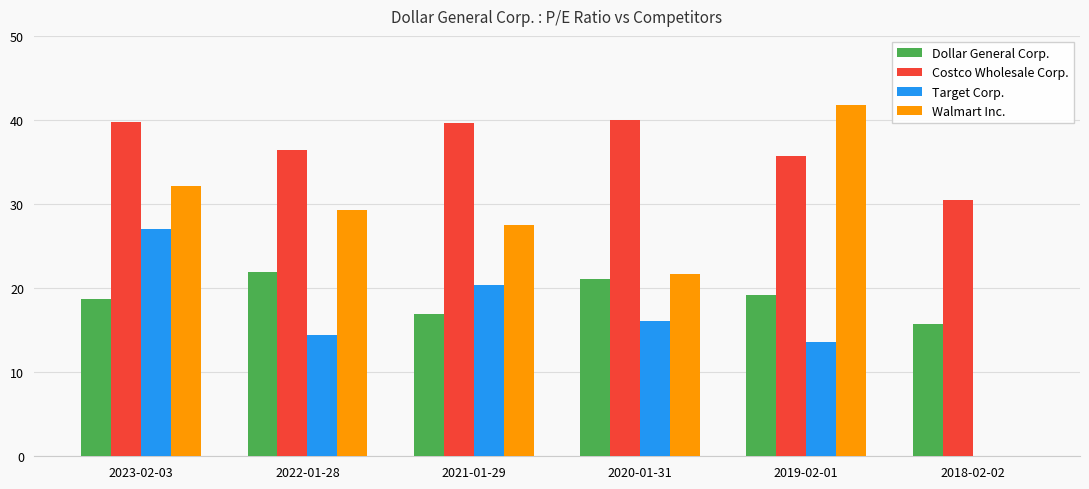

What are all the series names shown in the legend?

Dollar General Corp., Costco Wholesale Corp., Target Corp., Walmart Inc.